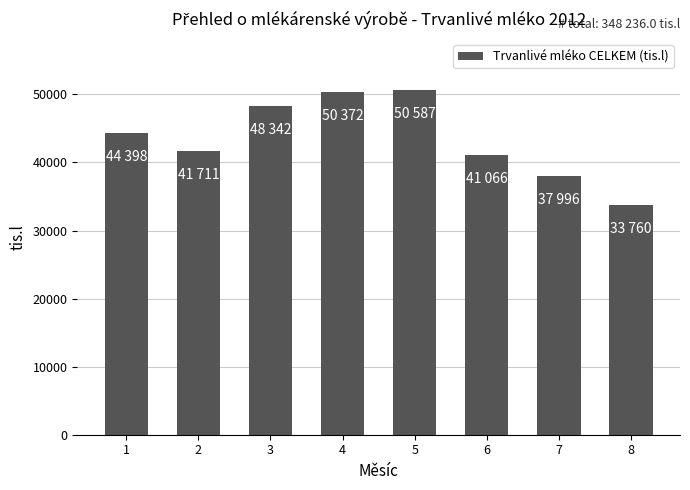

What is the smallest value displayed?

33760.9